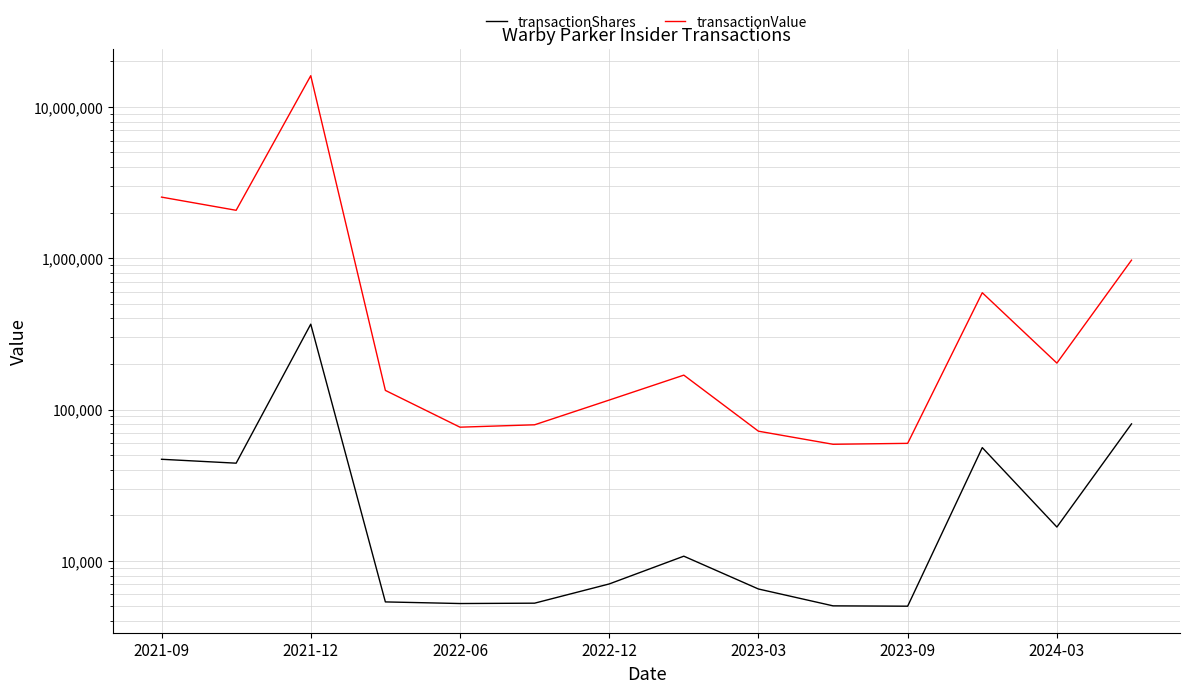

True or false: transactionShares and transactionValue cross at least once.

False